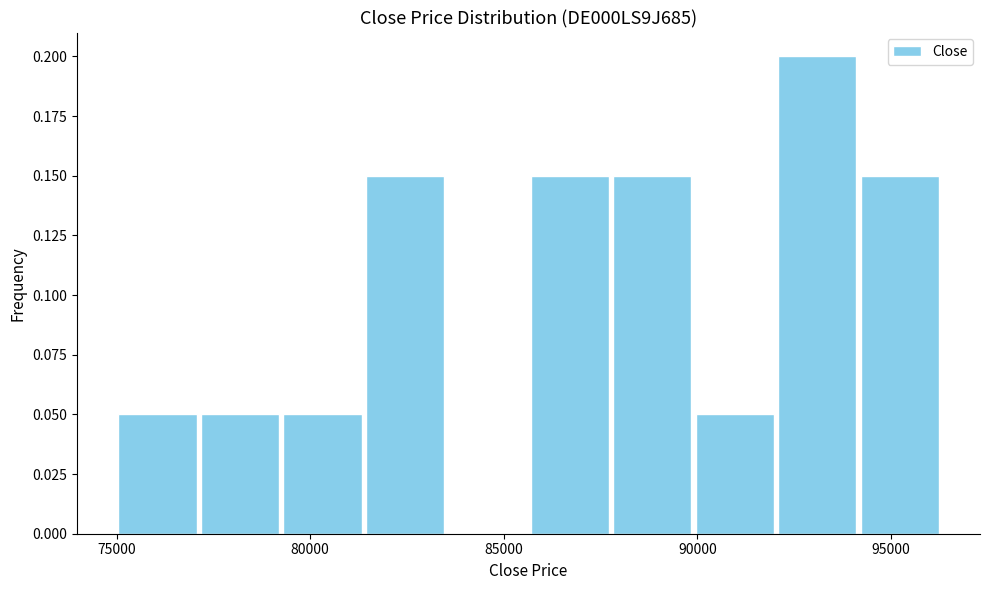

How tall is the bar that spans 88000 to 90000 on the x-axis? Neither the bar edges nor the heights are printed on the chart, so give them approximately, as read against the axes.

0.15